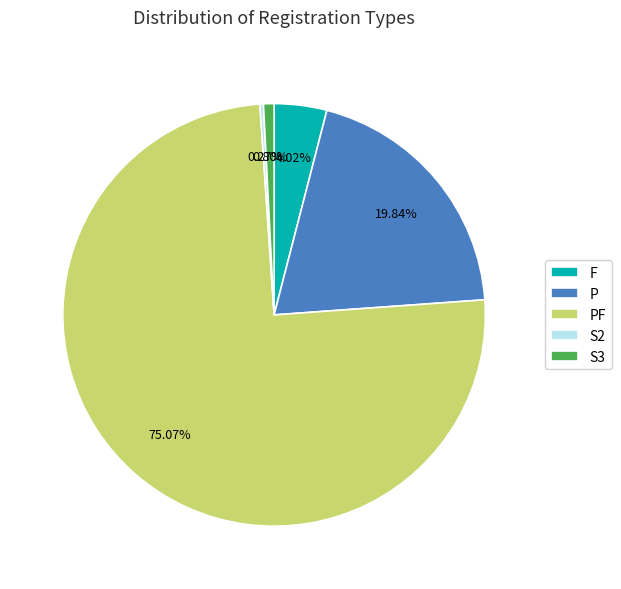

To the nearest percent, what percentage of the pie is F?

4%